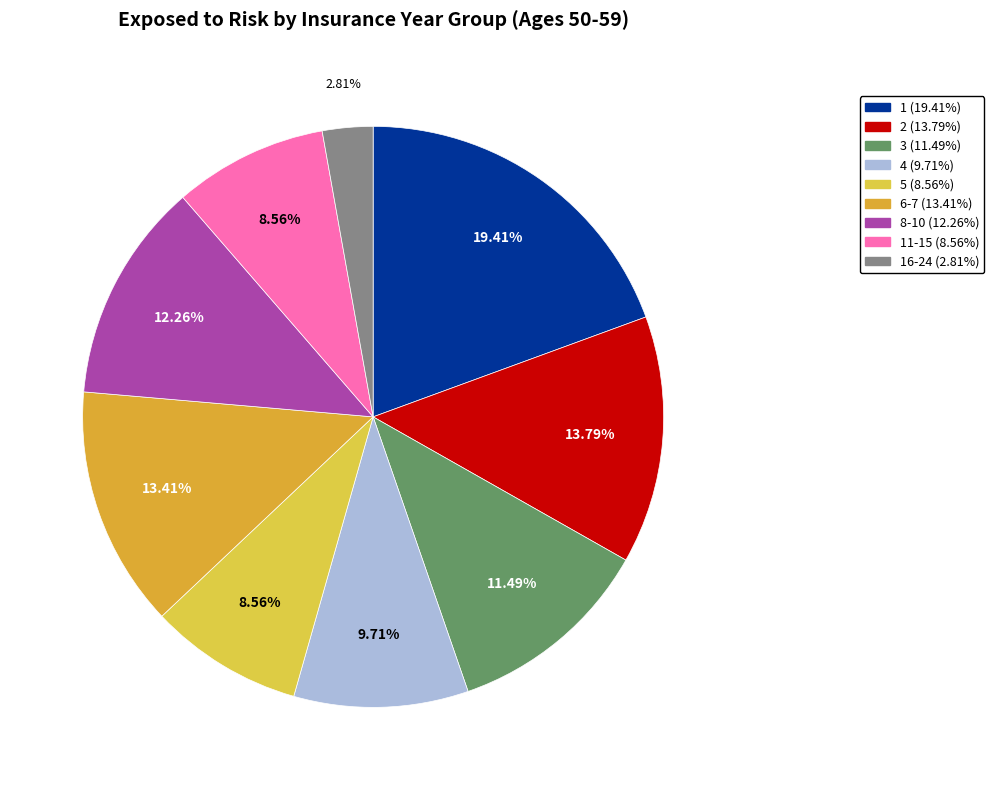

How many slices are in this pie chart?

9